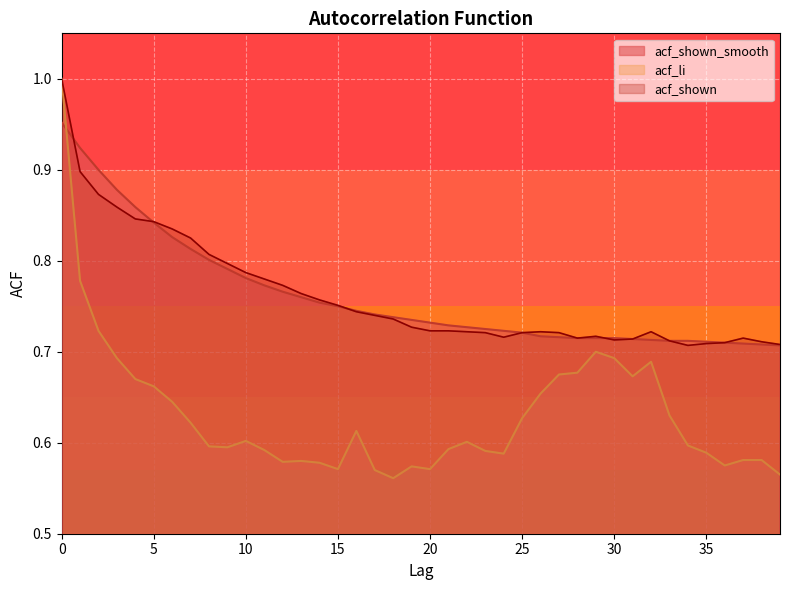

At which label is acf_li closest to 0?

18